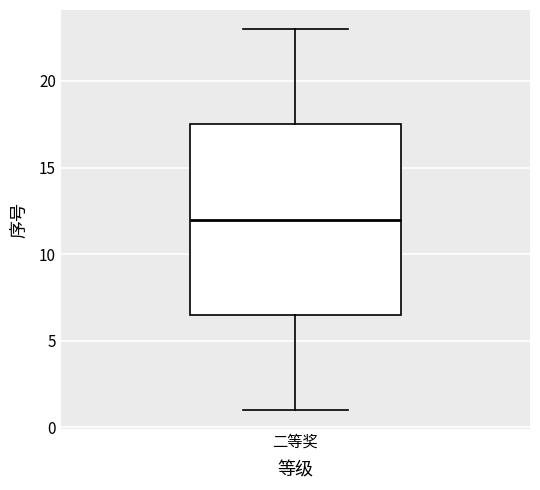

Transcribe this box plot: give where the median line is, the range the box spans, and where the two whiskers end, as read against the y-axis. The values are not printed on the chart, so give them approximately, as read against the axis.

median 12.0, box 6.5 to 17.5, whiskers 1.0 to 23.0